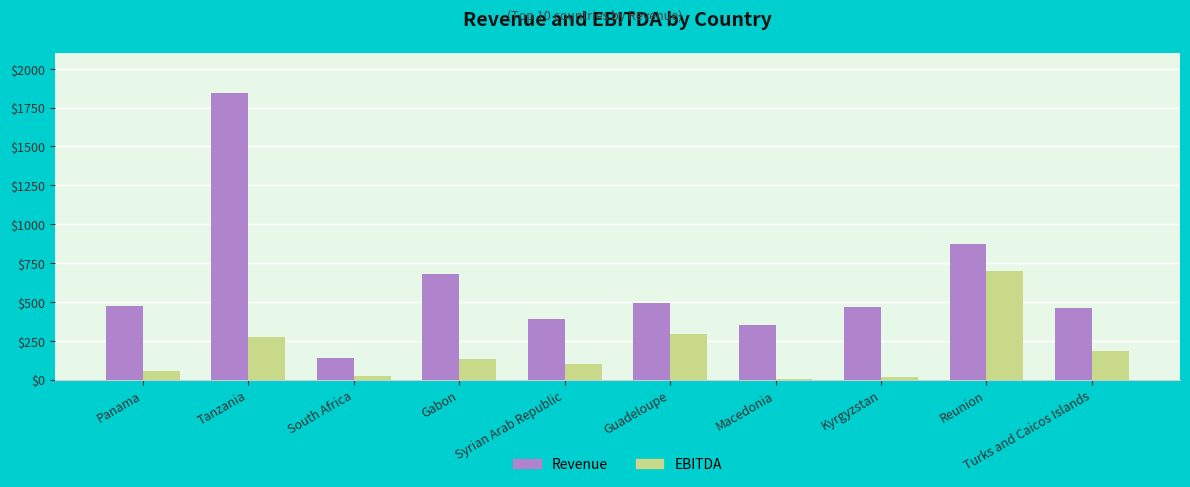

Which series has the largest total across all categories?

Revenue